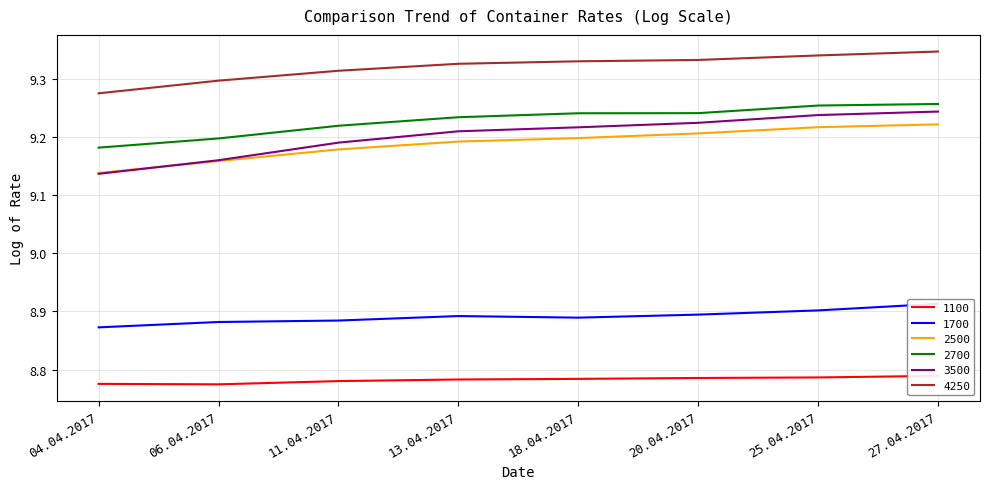

Count the 1700 values in the range 8 to 9.

8